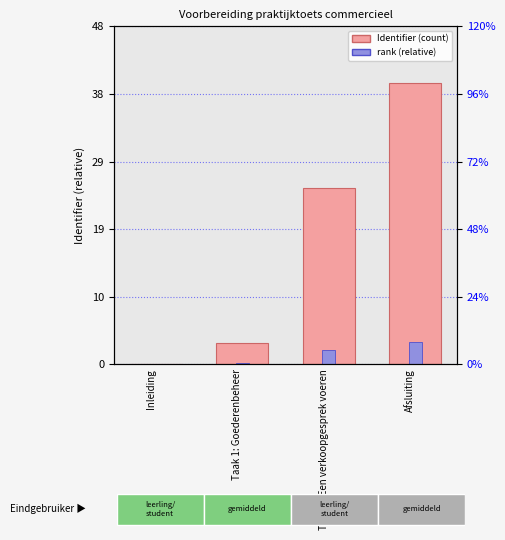

What is the difference between the maximum and minimum values in the rank (relative) series?

3.2